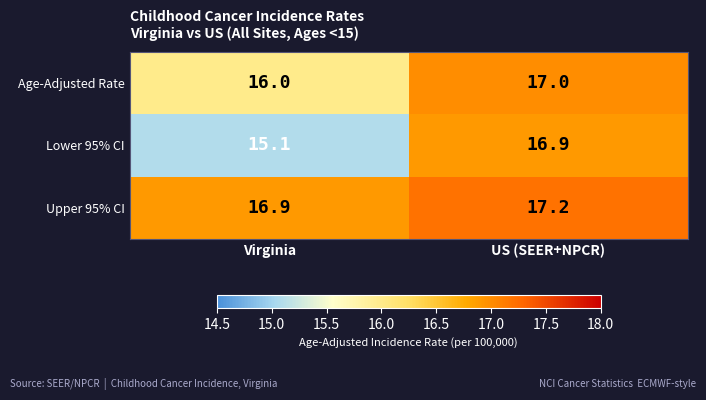

Which series has the largest total across all categories?

Upper 95% CI